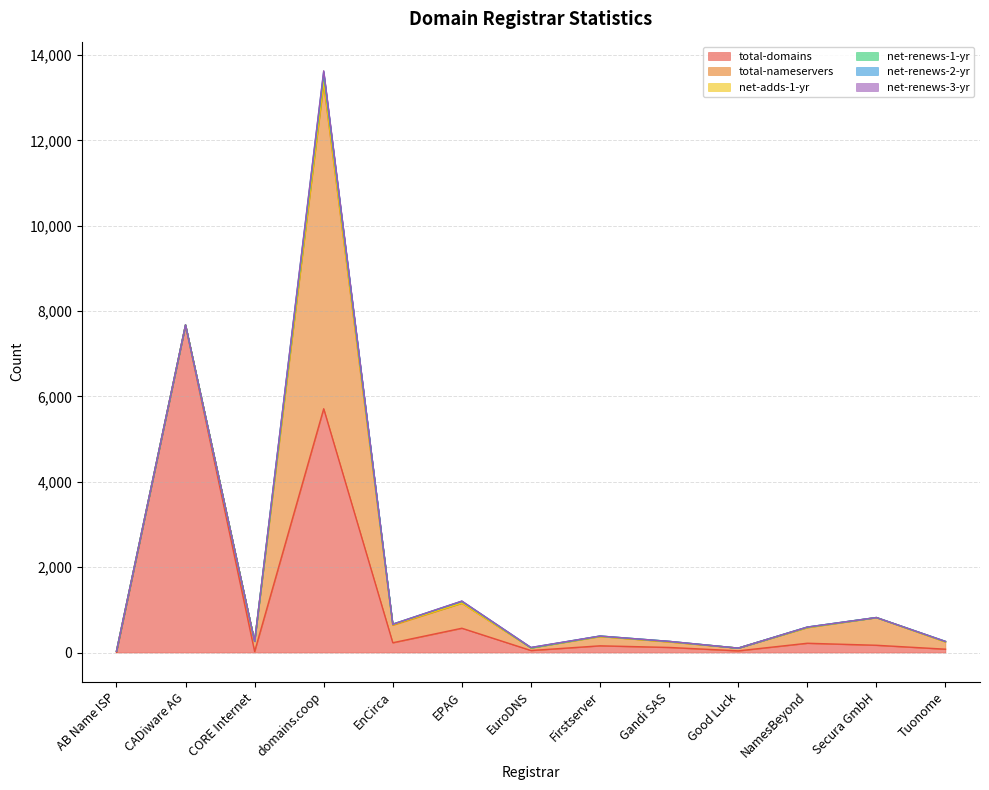

What is the value of the net-renews-3-yr point at the 6th from the left?

3